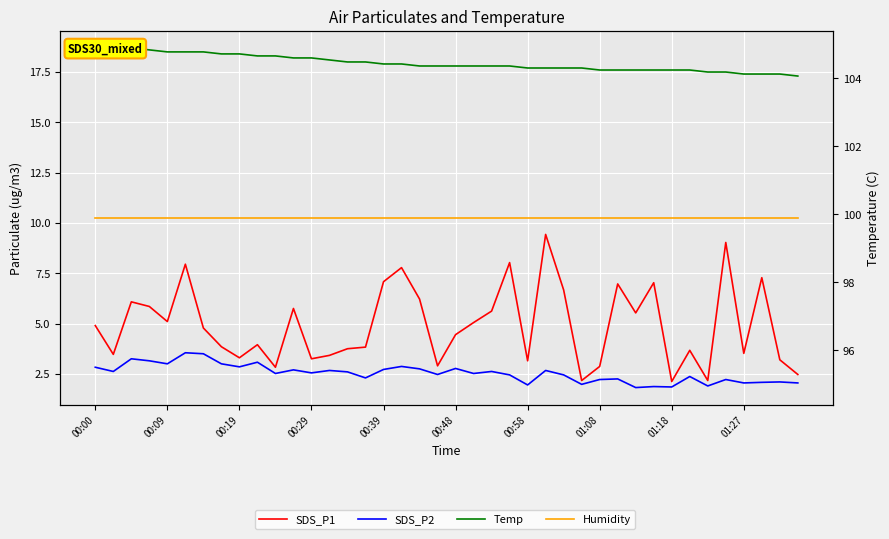

Which category has the highest value across all series?

00:00